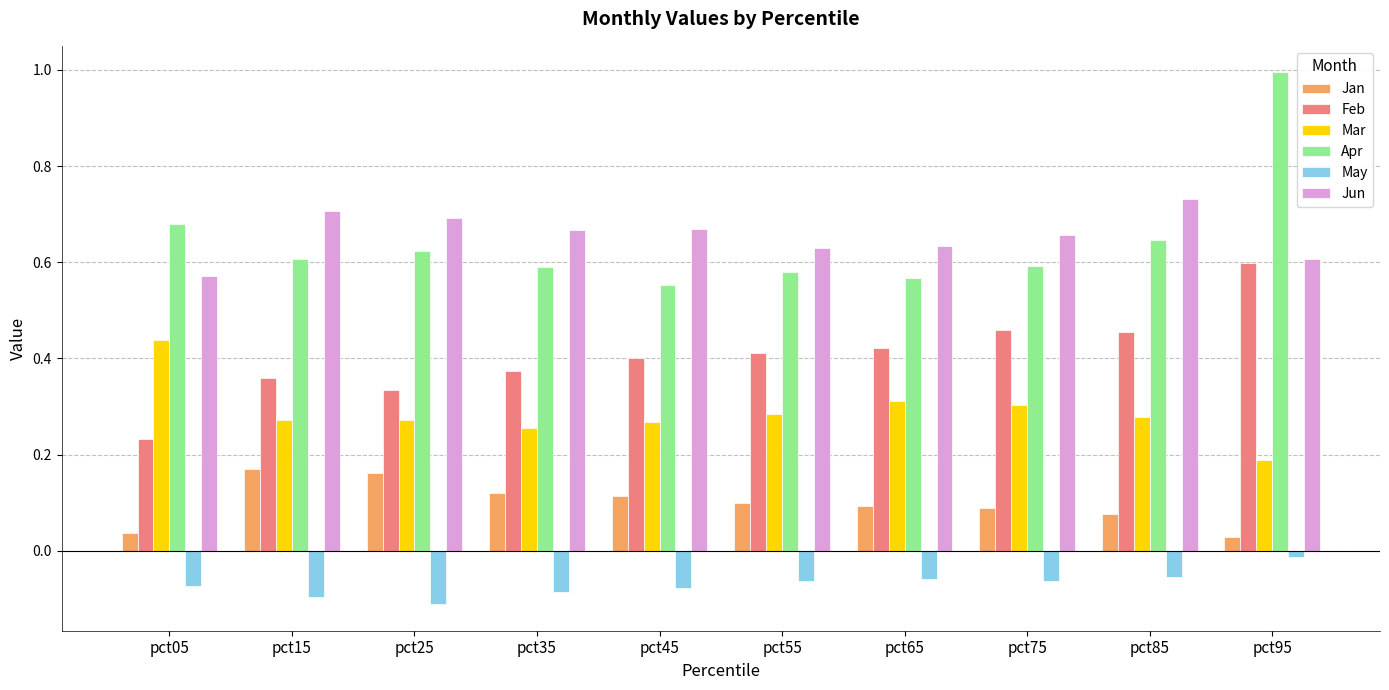

What is the difference between the highest and lowest values at pct05?

0.8